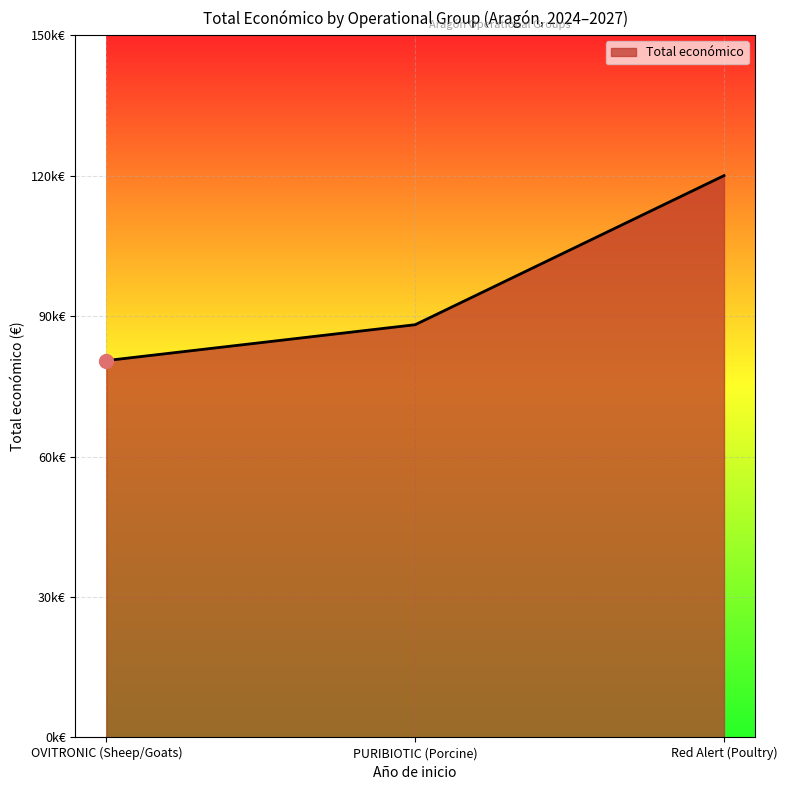

What is the label of the 3rd point from the right?

OVITRONIC (Sheep/Goats)